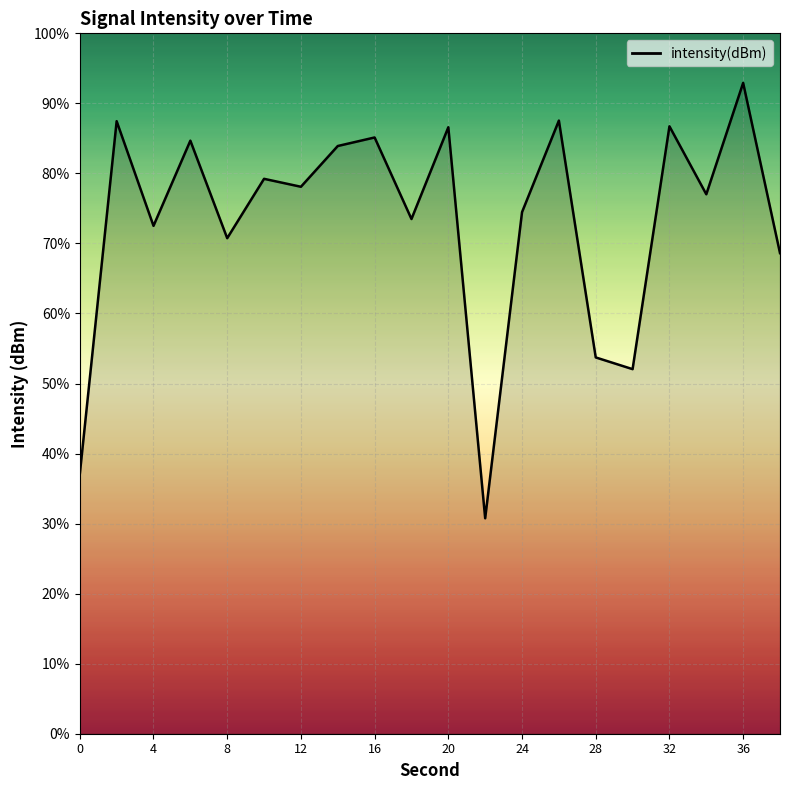

How many points are lower than both their immediate neighbors (excluding endpoints)?

7